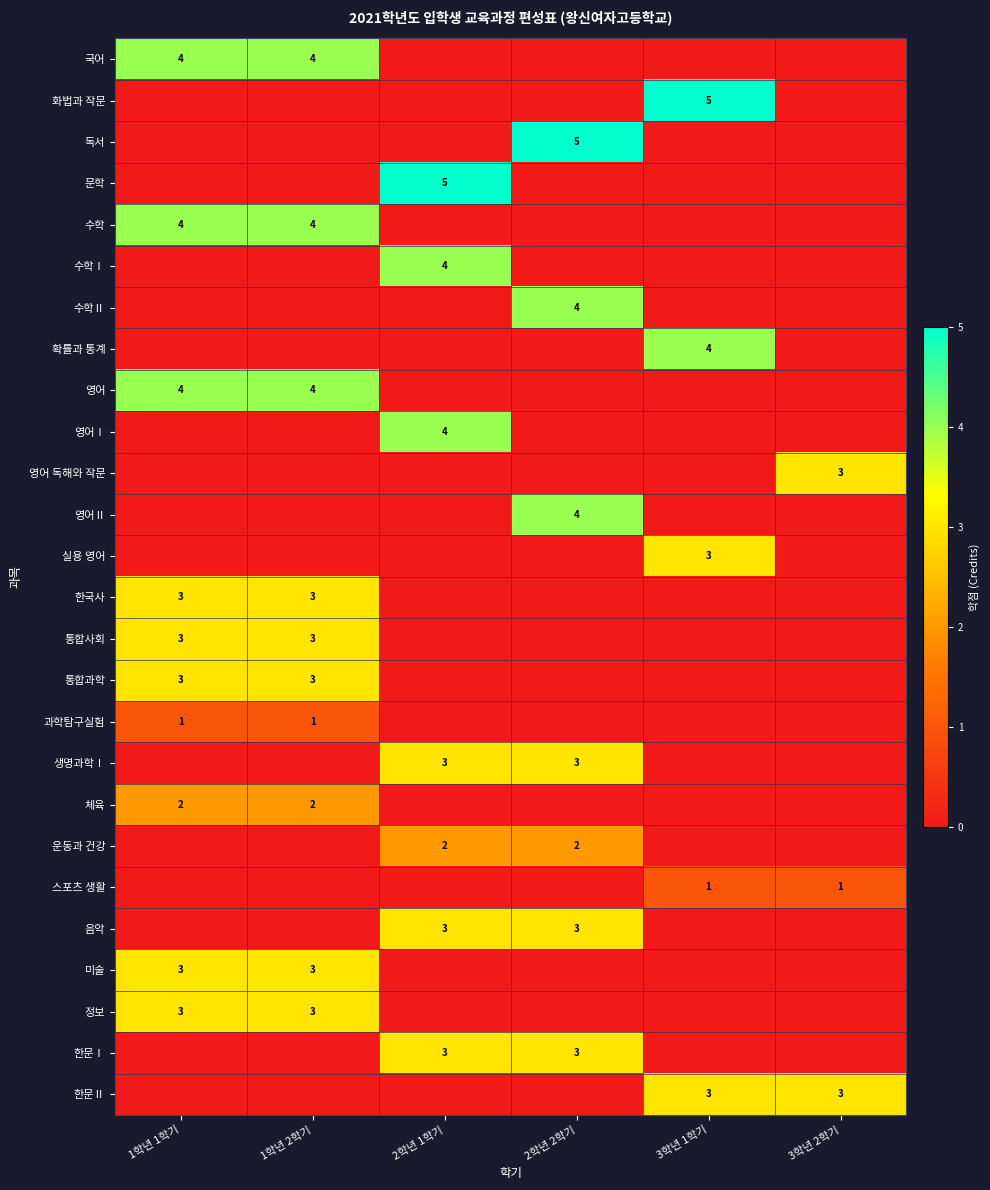

The value of 한문Ⅱ at 3학년 1학기 is 4. True or false?

False